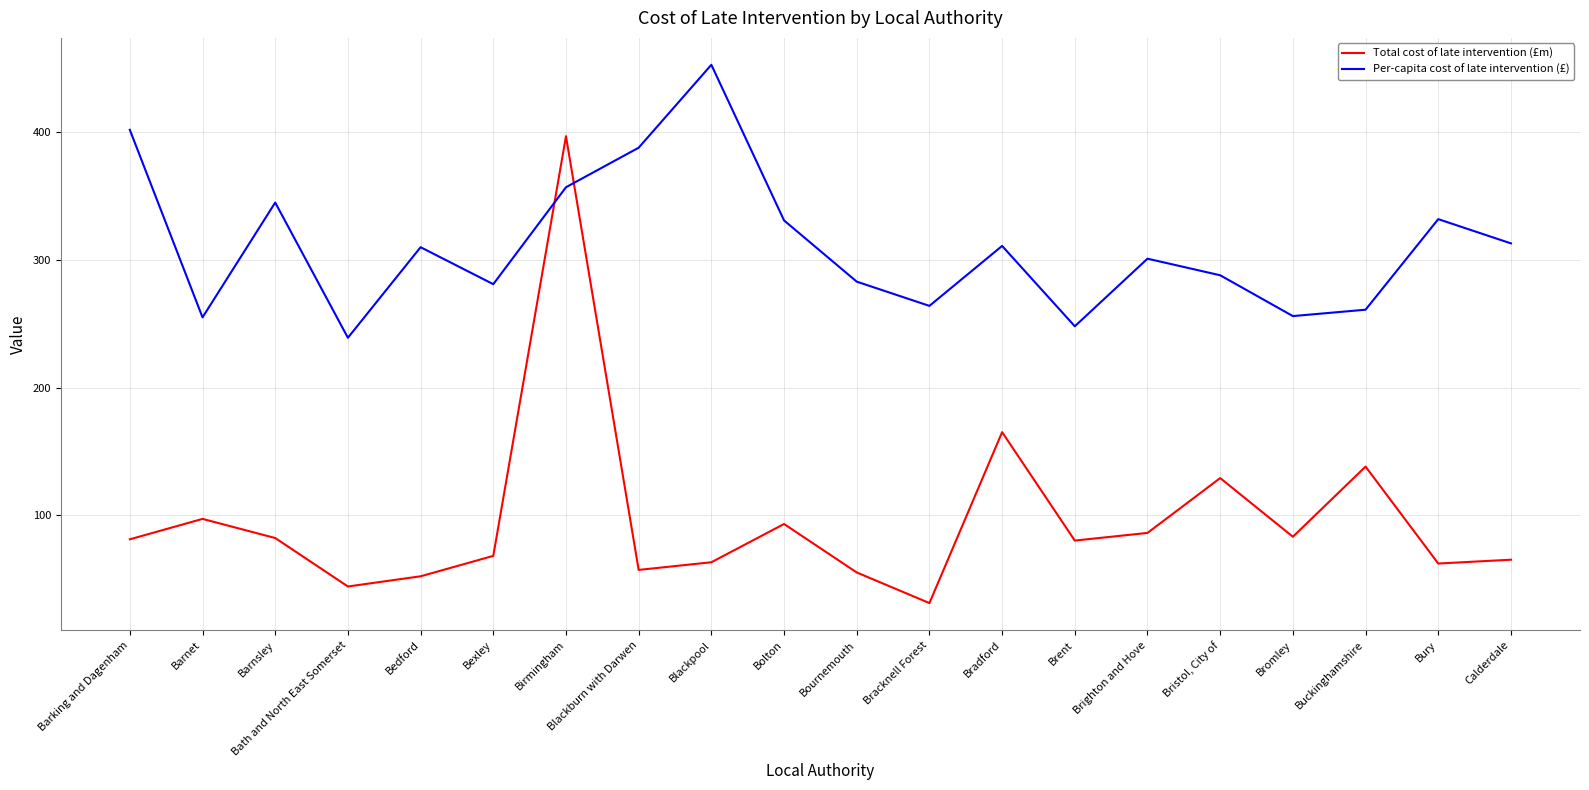

True or false: Total cost of late intervention (£m) has a value of 52 at Bedford.

True